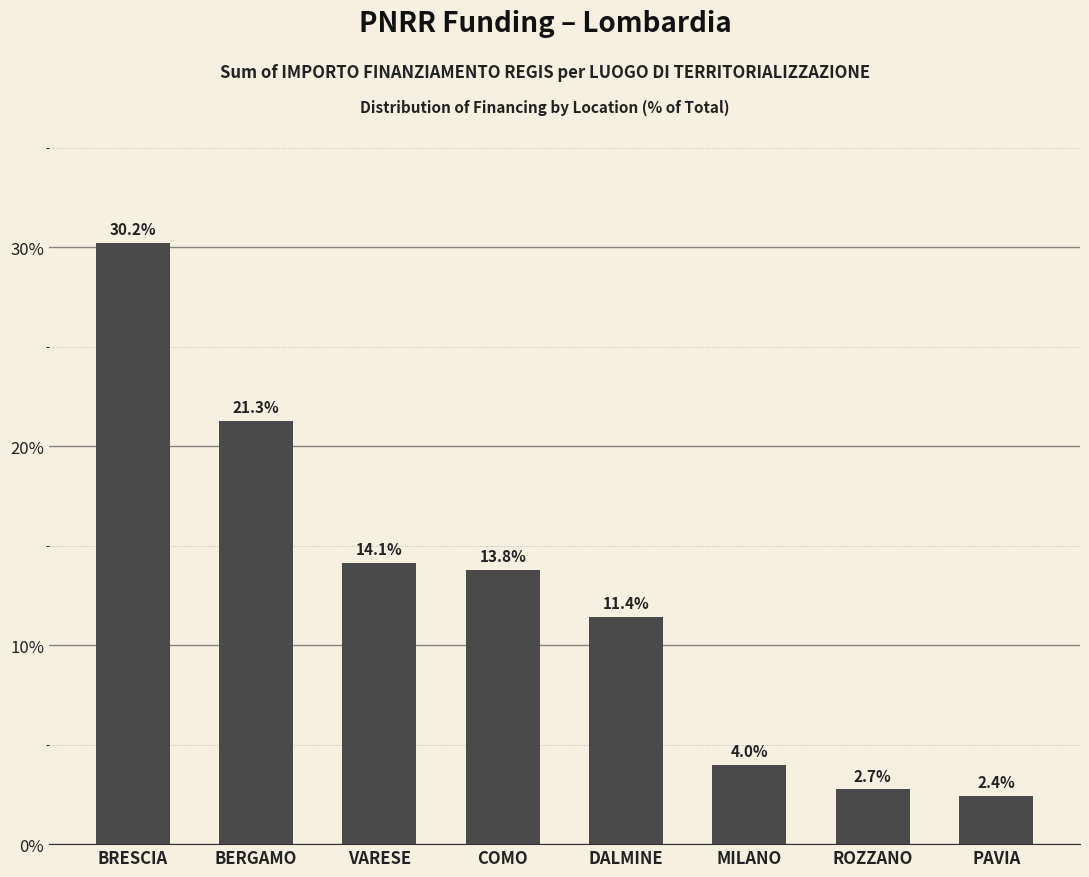

The chart shows a value of 6.6 at BRESCIA. True or false?

False